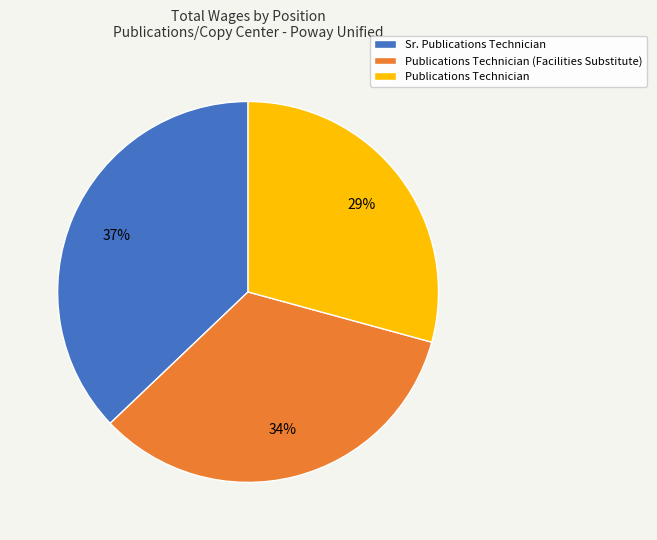

Count the number of slices in the pie.

3